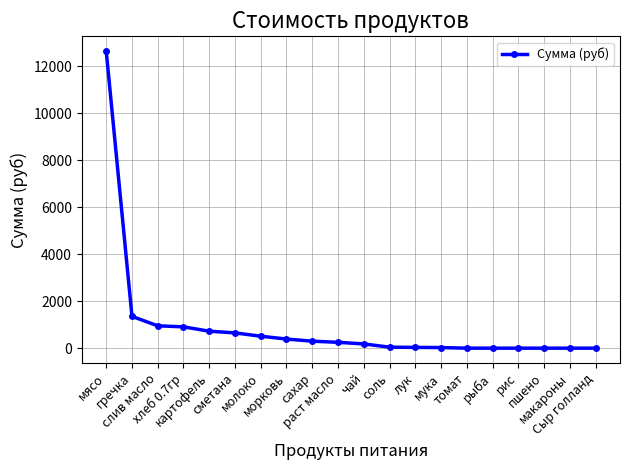

What is the change in value from сметана to Сыр голланд?

-649.8